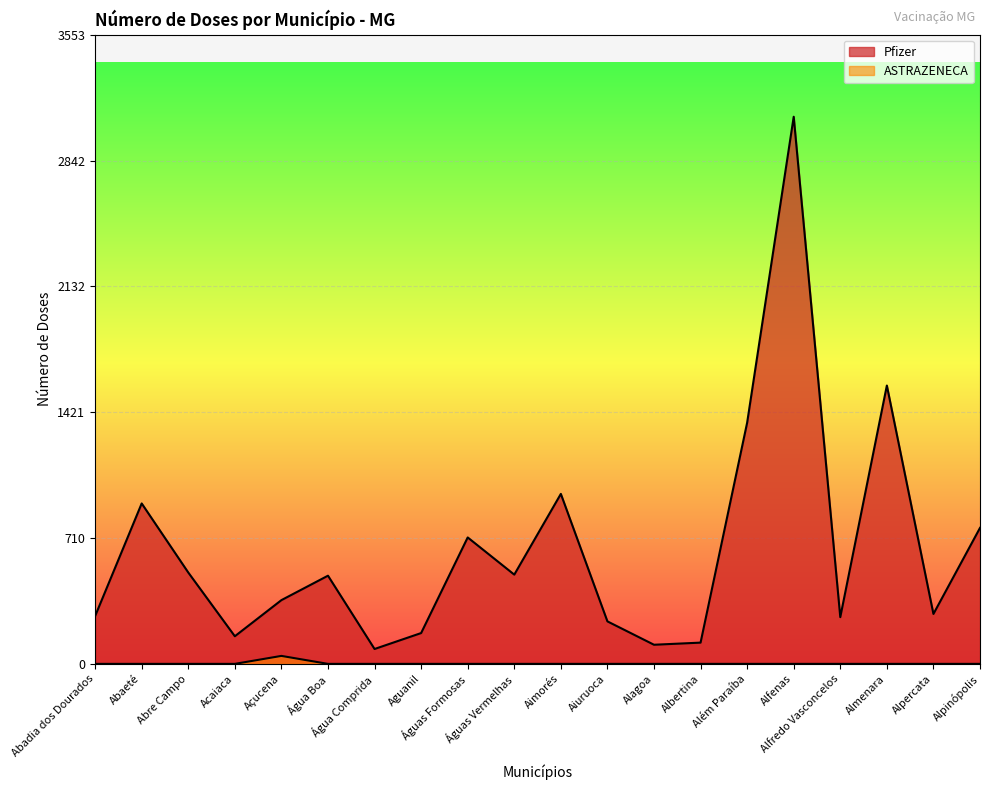

What is the label of the 12th point from the left?

Aiuruoca